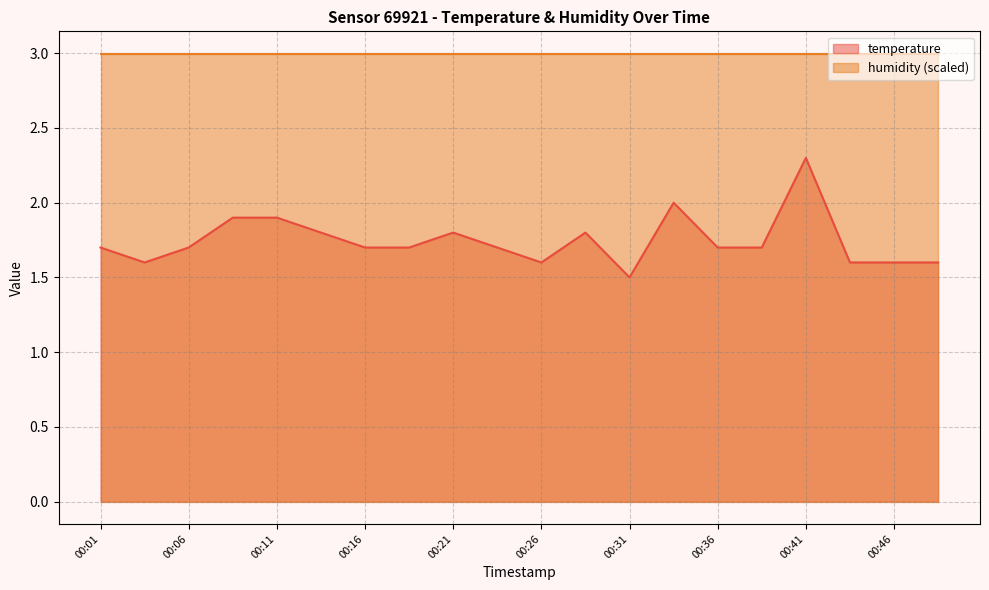

How many data points does each series have?

20